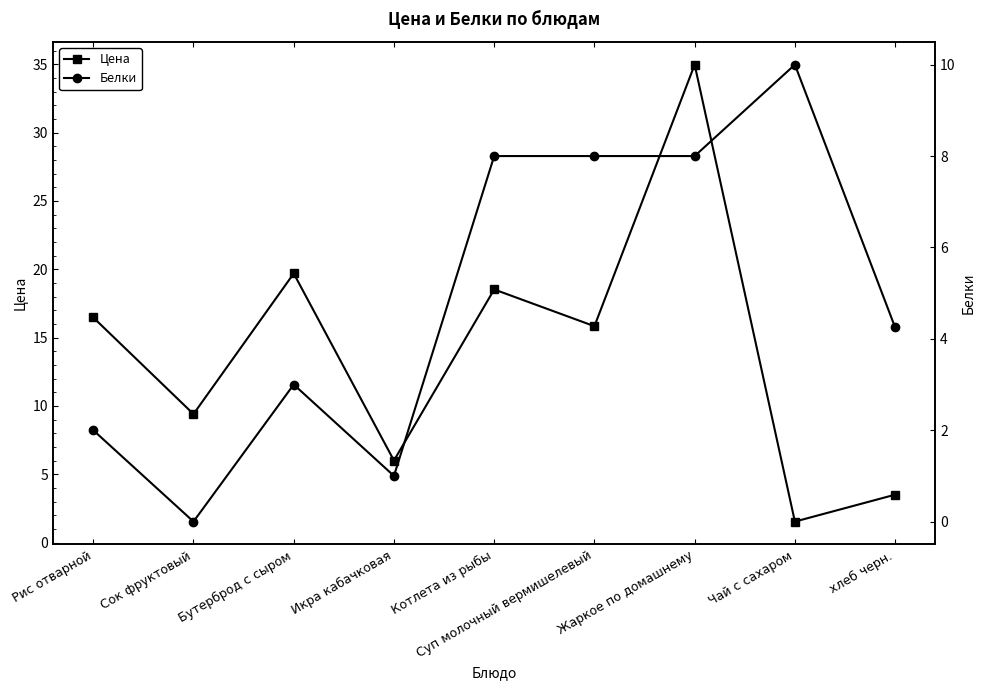

Where is the first local maximum for Цена?

Бутерброд с сыром